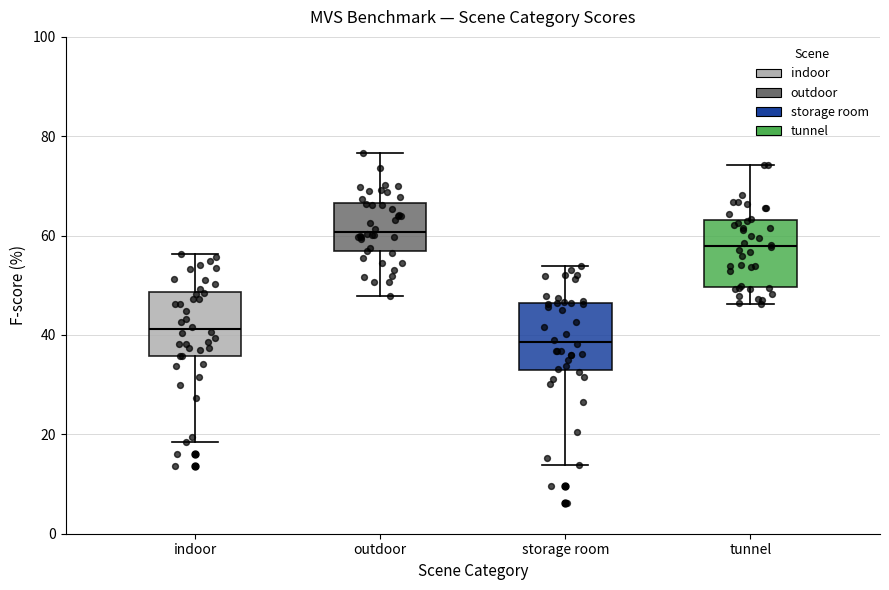

Reading left to right, read every box against the y-axis: the position of its median line, the range the box covers, and the ends of its whiskers. The values are not printed on the chart, so give them approximately, as read against the axis.

indoor: median 42, box 36 to 48, whiskers 18 to 56
outdoor: median 60, box 56 to 66, whiskers 48 to 76
storage room: median 38, box 34 to 46, whiskers 14 to 54
tunnel: median 58, box 50 to 64, whiskers 46 to 74